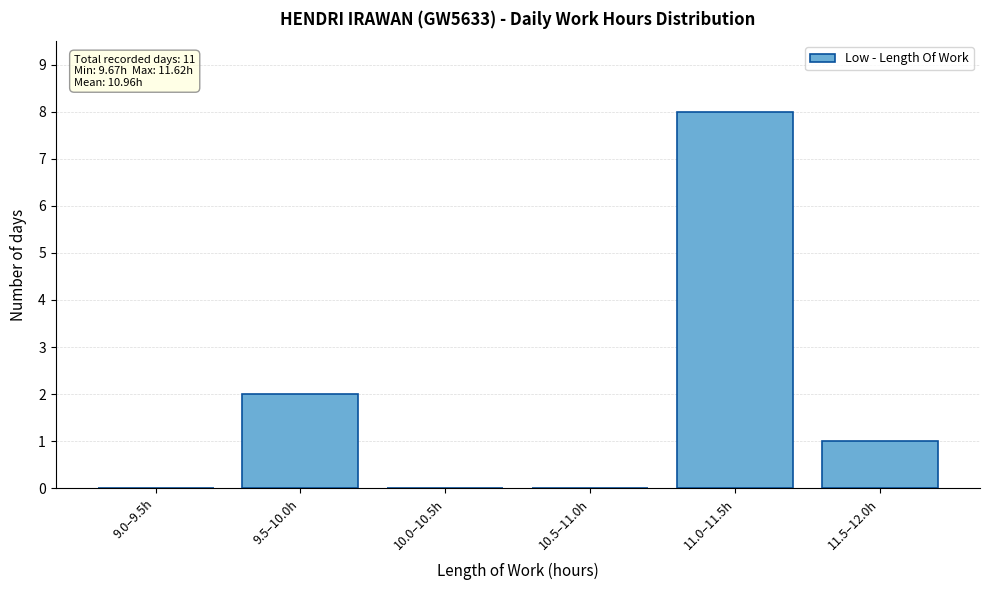

Reading right to left, list all the values displayed in this chart.

11.5–12.0h=1	11.0–11.5h=8	10.5–11.0h=0	10.0–10.5h=0	9.5–10.0h=2	9.0–9.5h=0